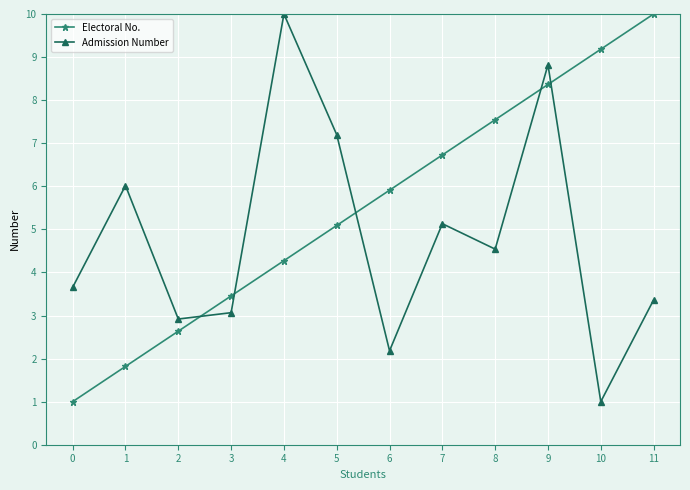

Which series has the largest total across all categories?

Electoral No.